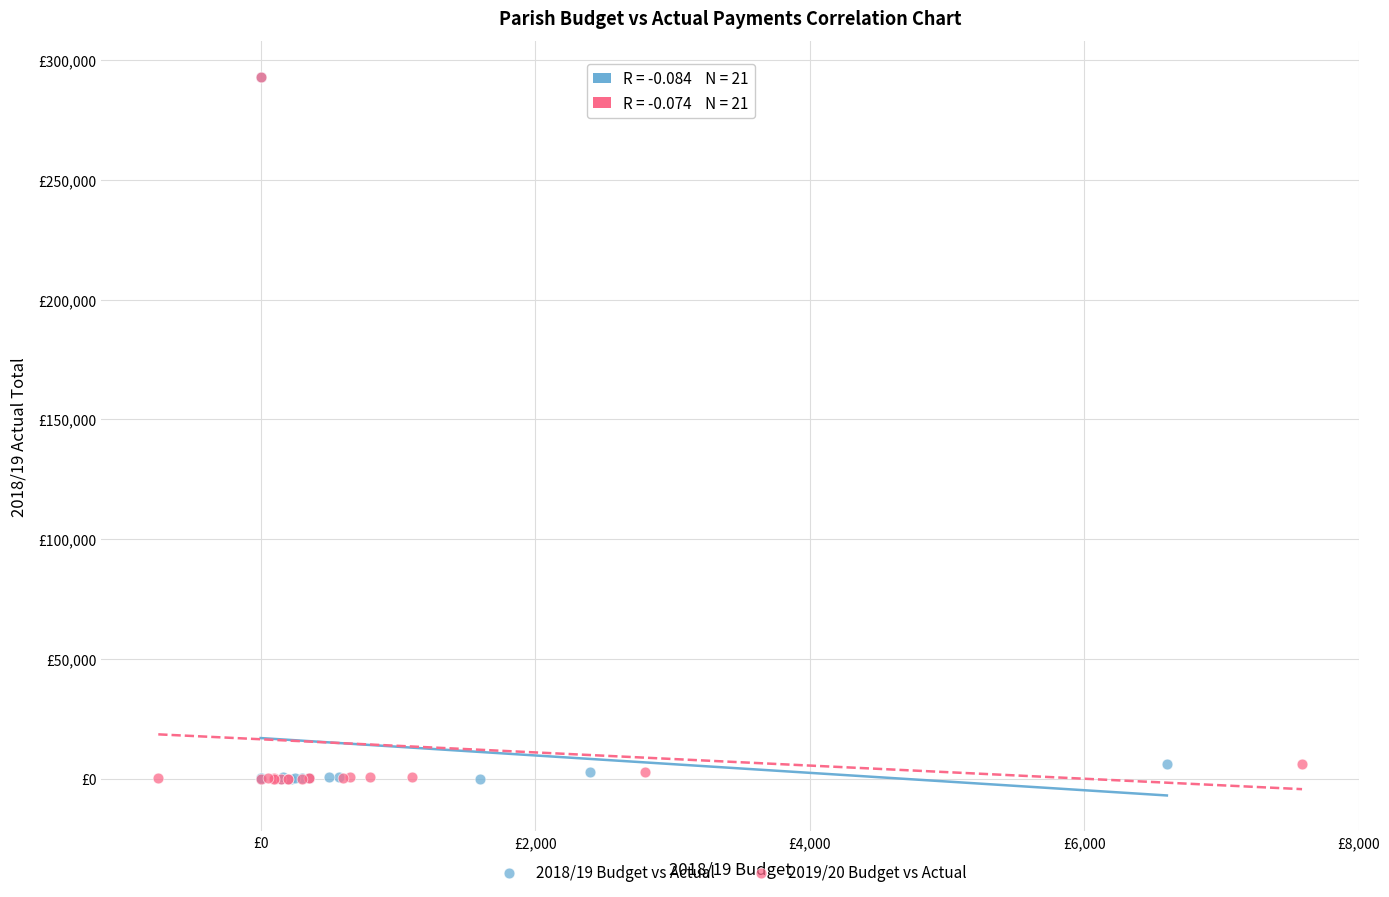

What are all the series names shown in the legend?

2018/19 Budget vs Actual, 2019/20 Budget vs Actual